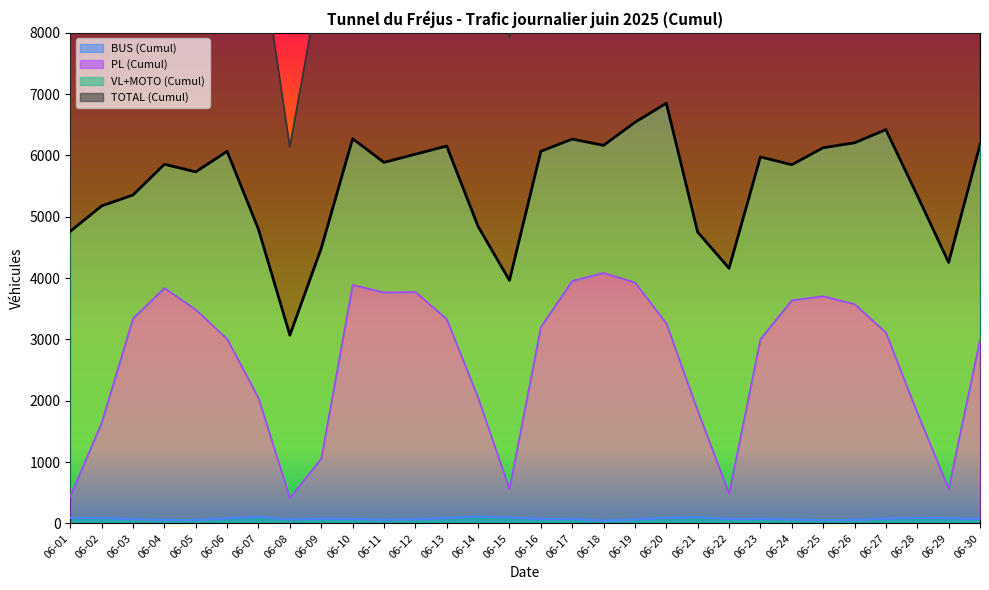

In BUS (Cumul), how many points are lower than both neighbors (excluding endpoints)?

7